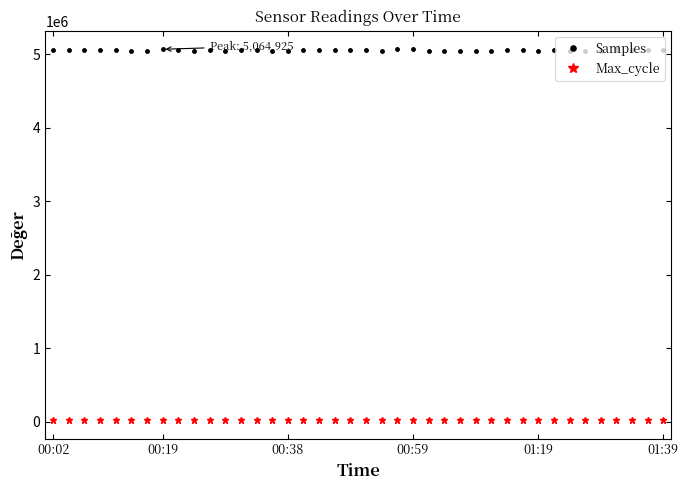

What is the minimum value shown in the chart?

19999